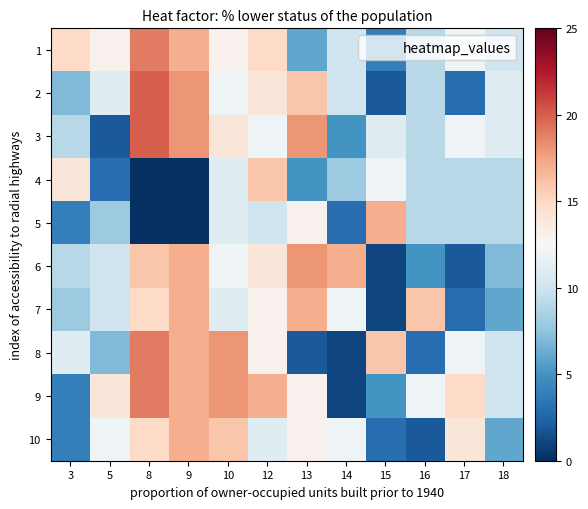

Count the number of categories in the chart.

12